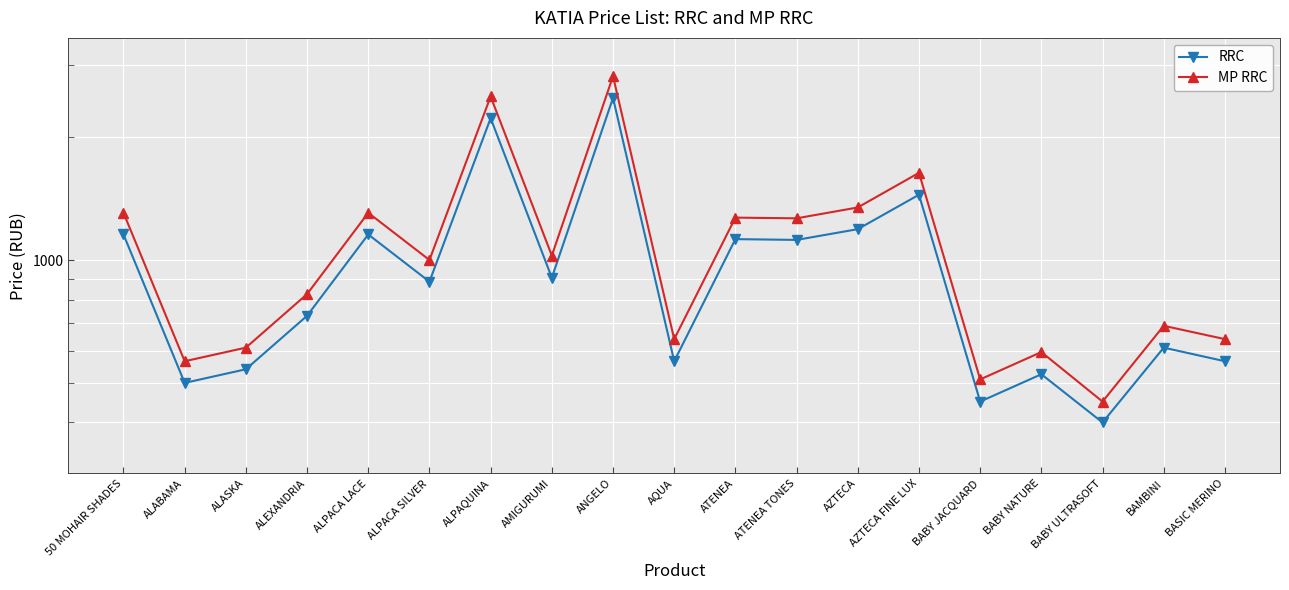

Rank the series at AZTECA from lowest to highest value.

RRC, MP RRC